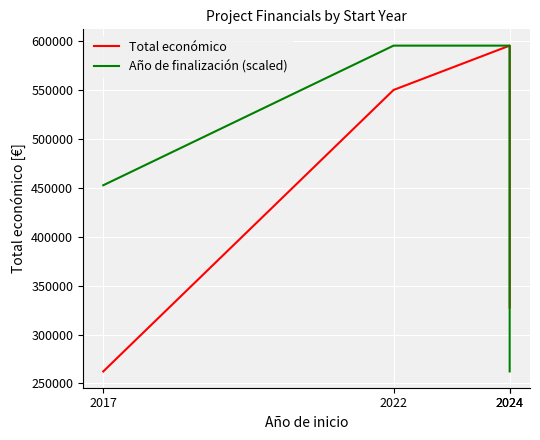

Is the value of Total económico at 2022 greater than the value of Año de finalización (scaled) at 2024?

No